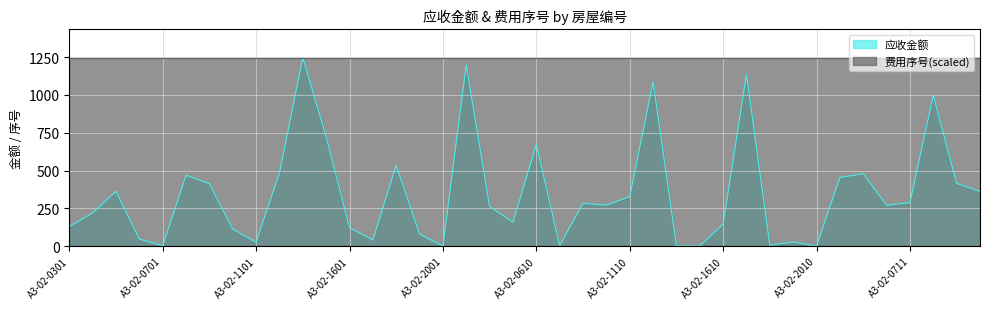

What is the minimum value shown in the chart?

0.4